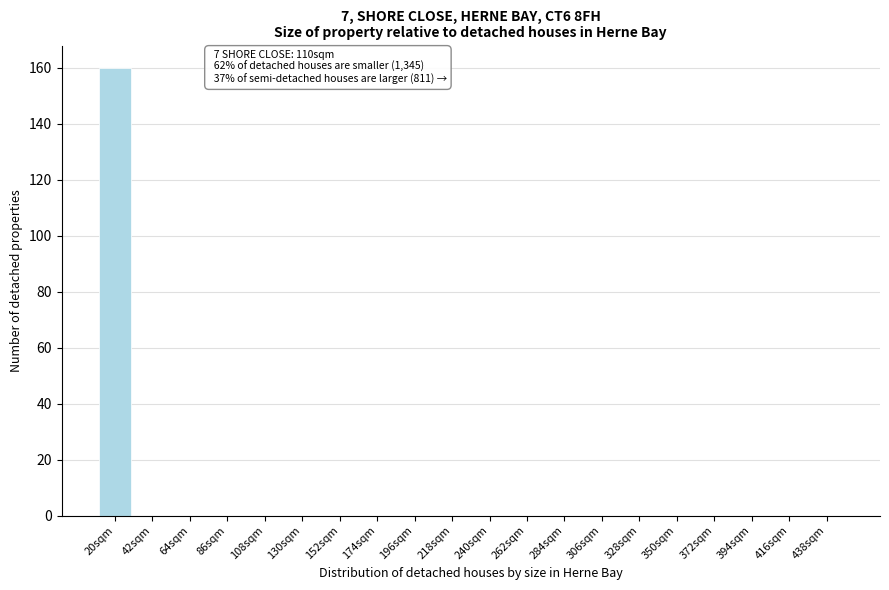

Reading left to right, what are all the values shown in this chart?

20sqm=160	42sqm=0	64sqm=0	86sqm=0	108sqm=0	130sqm=0	152sqm=0	174sqm=0	196sqm=0	218sqm=0	240sqm=0	262sqm=0	284sqm=0	306sqm=0	328sqm=0	350sqm=0	372sqm=0	394sqm=0	416sqm=0	438sqm=0